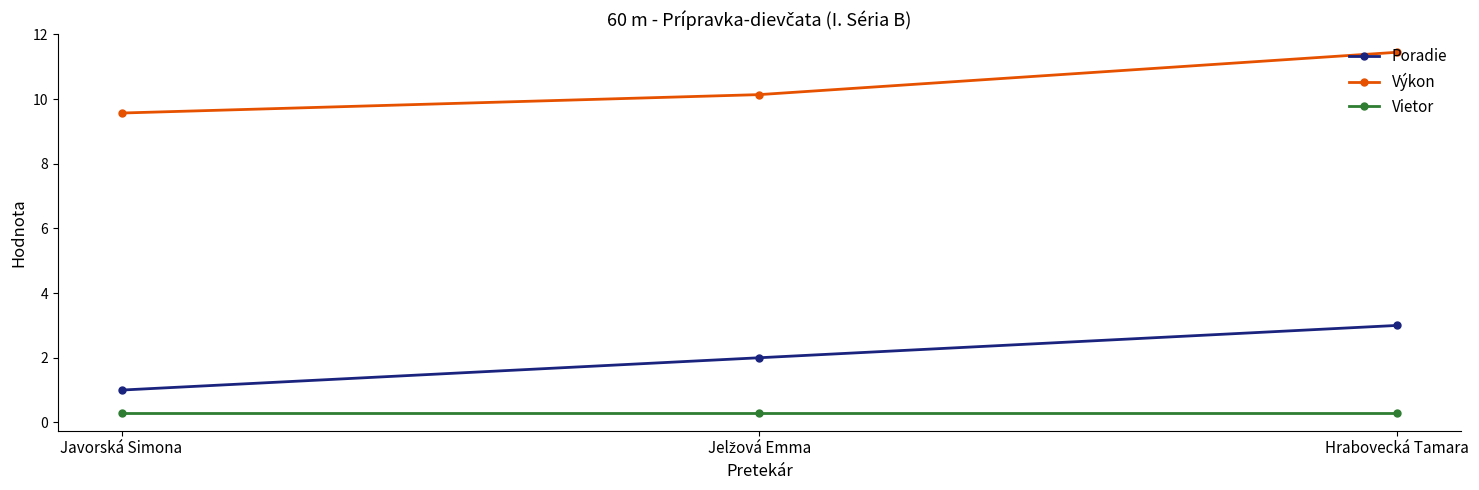

The Výkon series shows 11.4 at Hrabovecká Tamara. True or false?

True